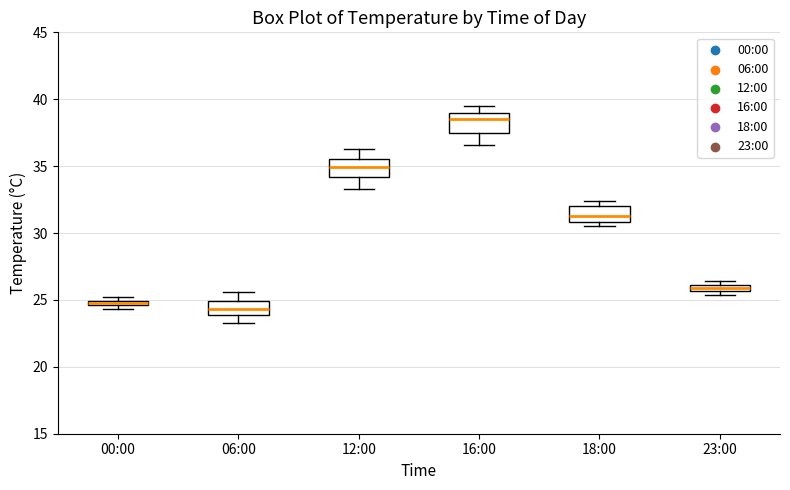

Where is the upper edge of the box for 00:00 on the y-axis? The values are not printed on the chart, so give them approximately, as read against the axis.

25.0